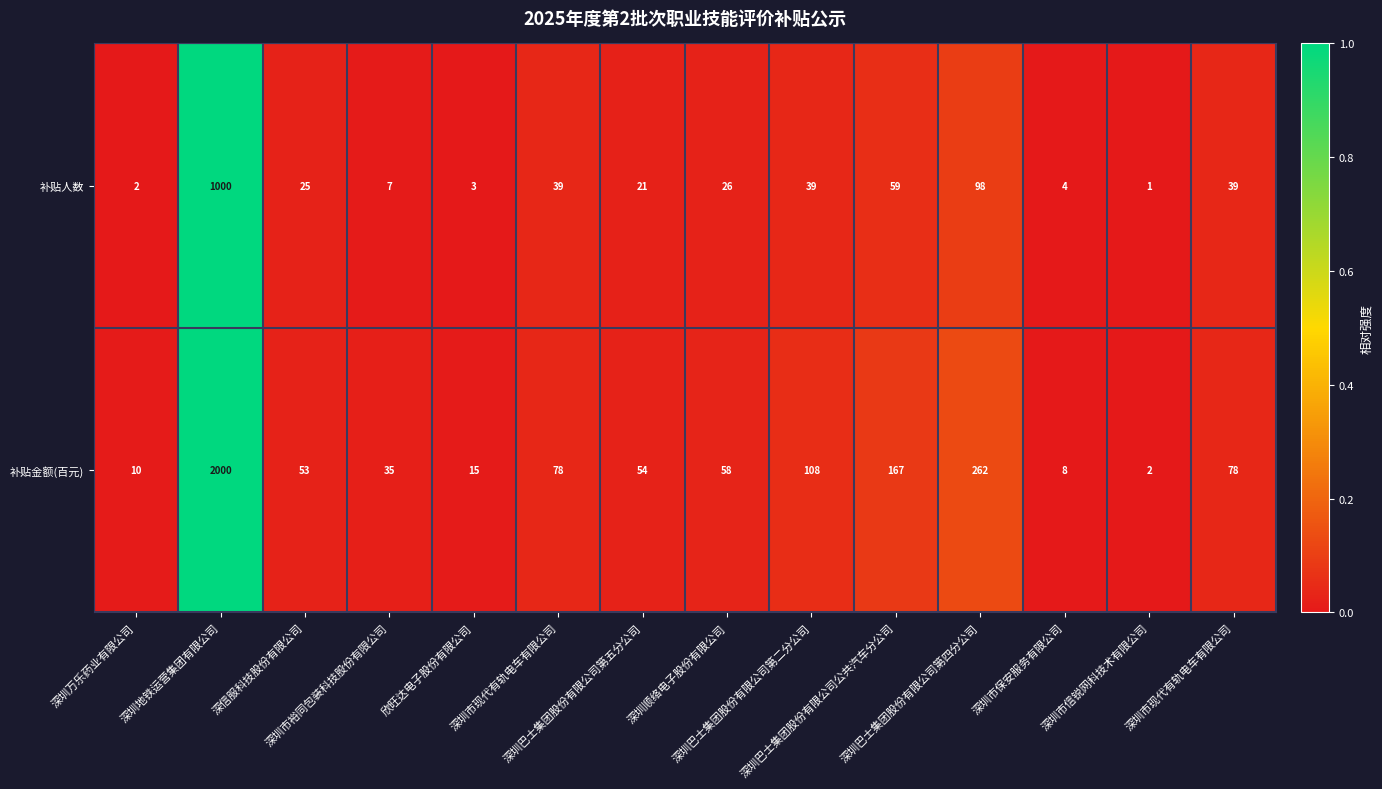

Which category has the lowest value across all series?

深圳市信锐网科技术有限公司